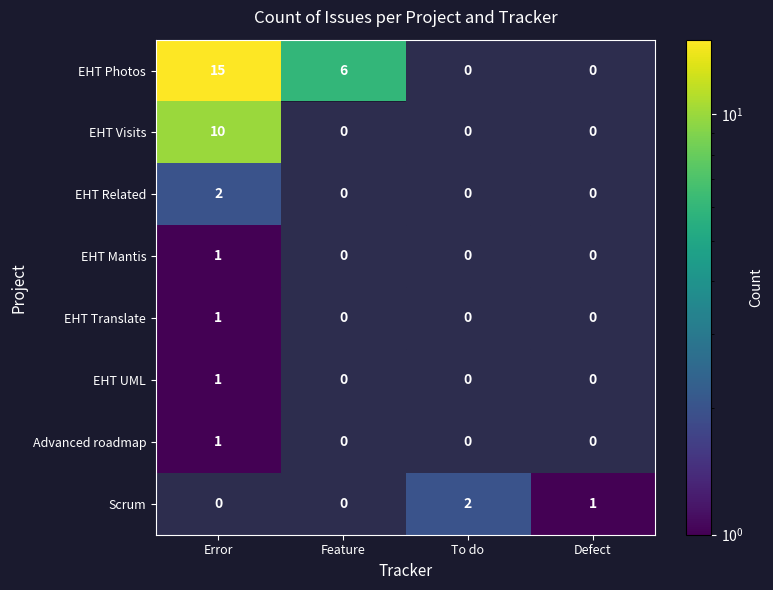

True or false: EHT Translate has a value of 1 at Error.

True